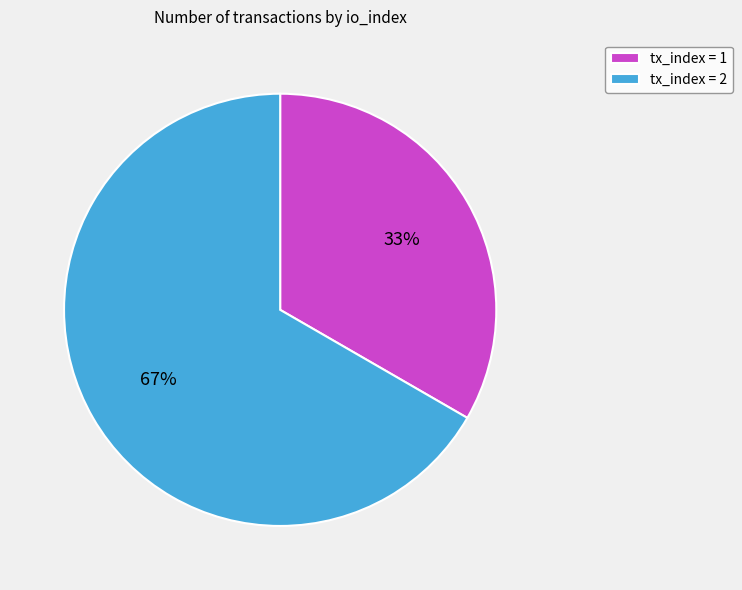

Is the sum of tx_index = 1 and tx_index = 2 greater than half?

Yes